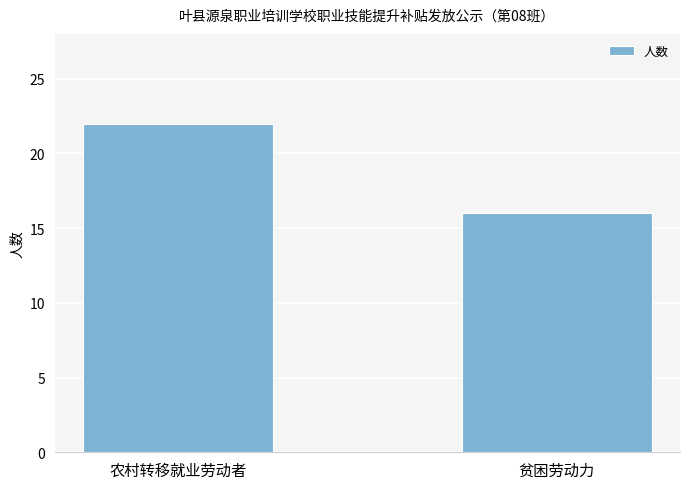

The chart shows a value of 11 at 贫困劳动力. True or false?

False